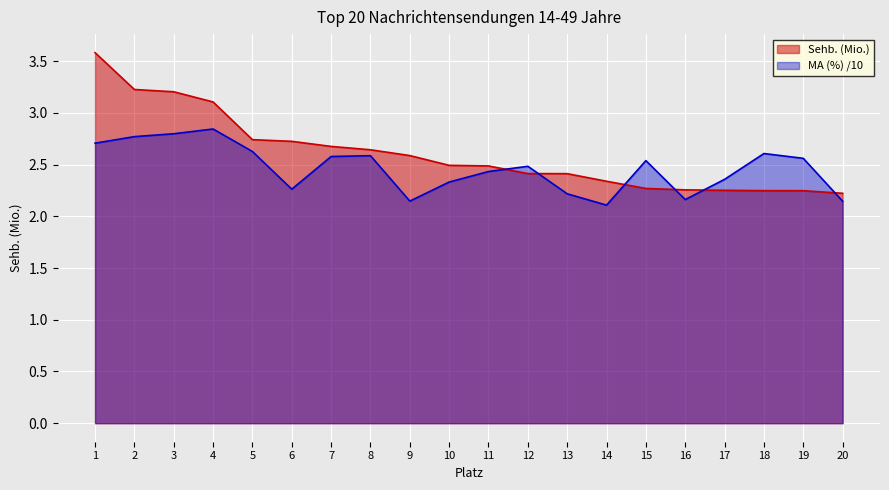

Which series has the largest range (max minus min)?

Sehb. (Mio.)